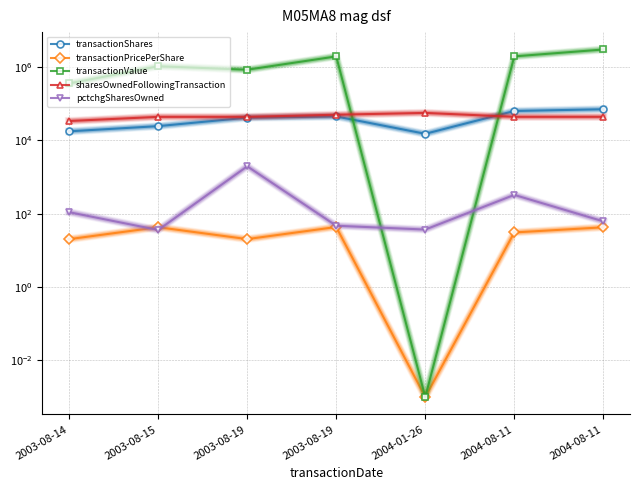

At which category is the sum across all series the highest?

2004-08-11